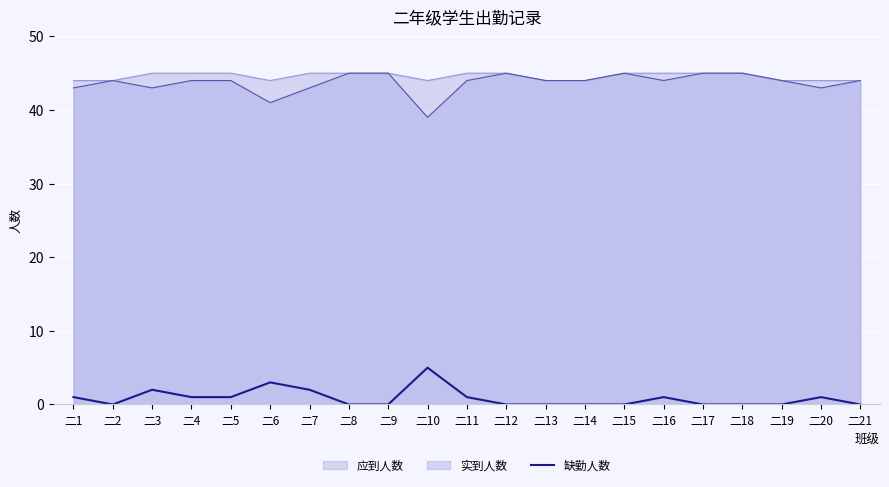

True or false: there are more than 2 points higher than both neighbors.

True